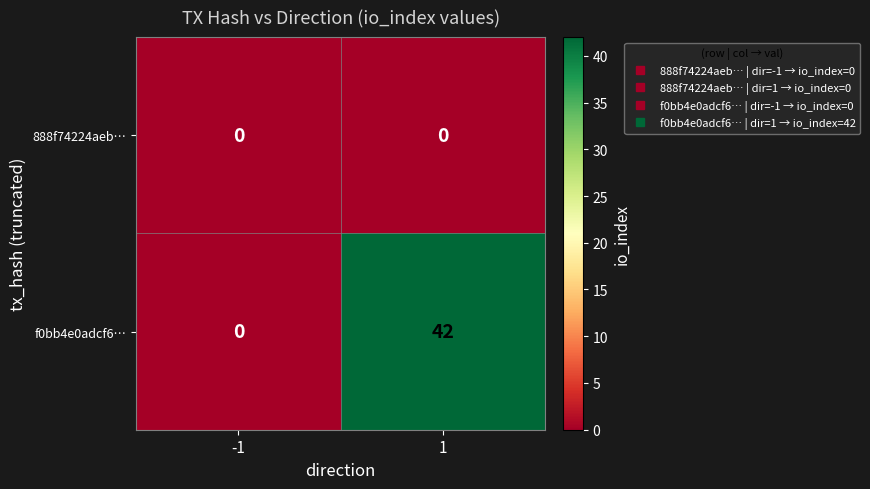

What is the difference between the maximum and minimum values in the f0bb4e0adcf6… series?

42